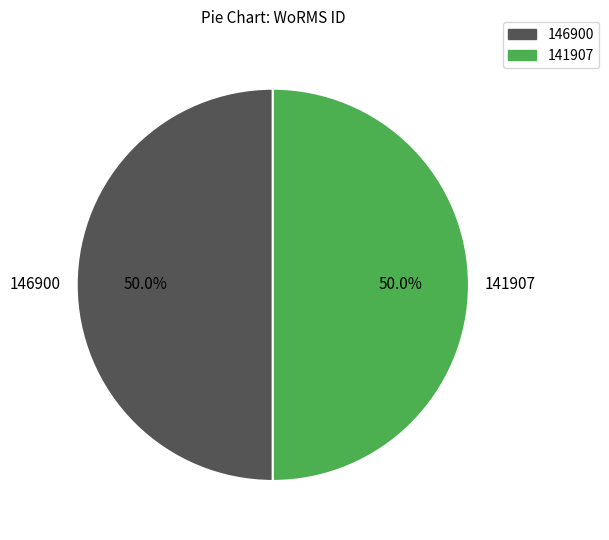

Combined, do 146900 and 141907 account for over 50%?

Yes